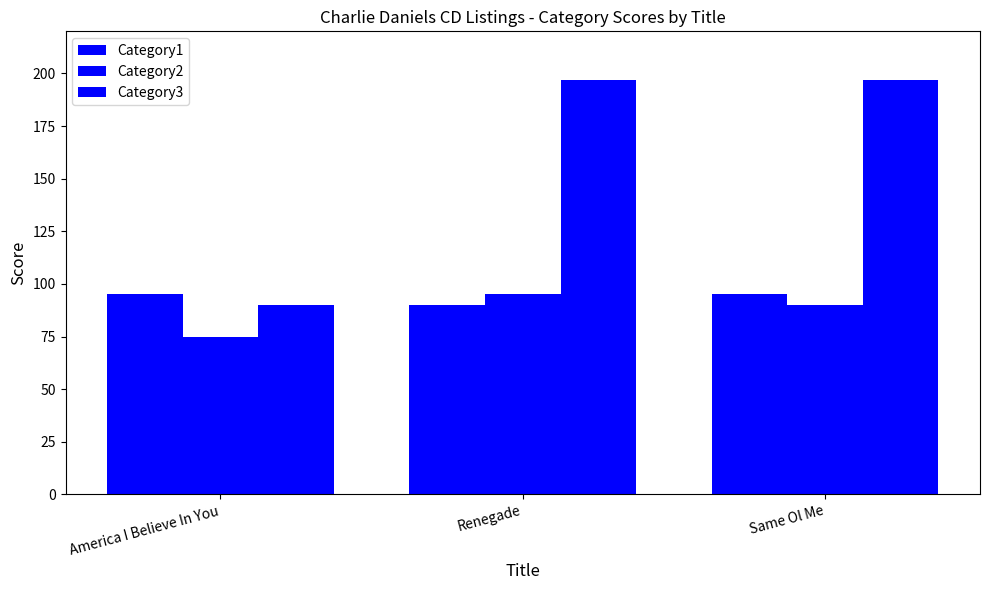

The Category1 series shows 95 at Same Ol Me. True or false?

True